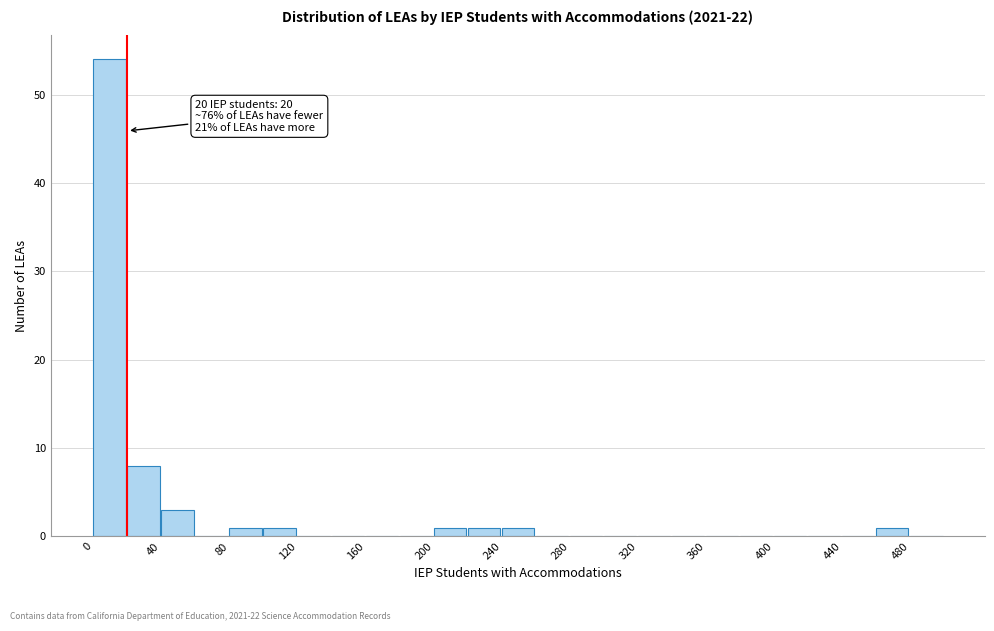

Over which range of the x-axis is the bar tallest?

0 to 20